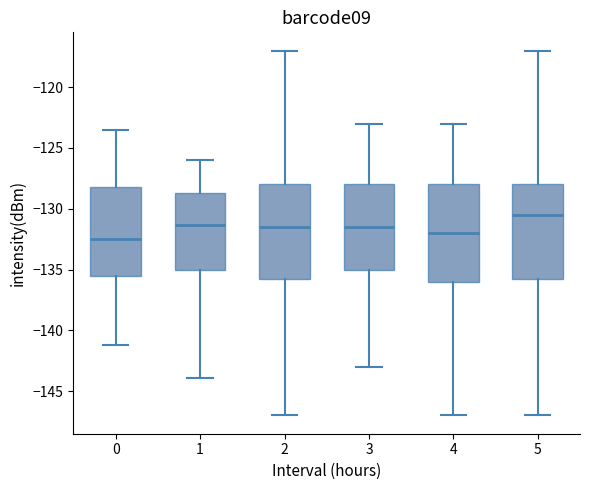

Where does the lower whisker of the box at x = 4 end on the y-axis? The values are not printed on the chart, so give them approximately, as read against the axis.

-147.0